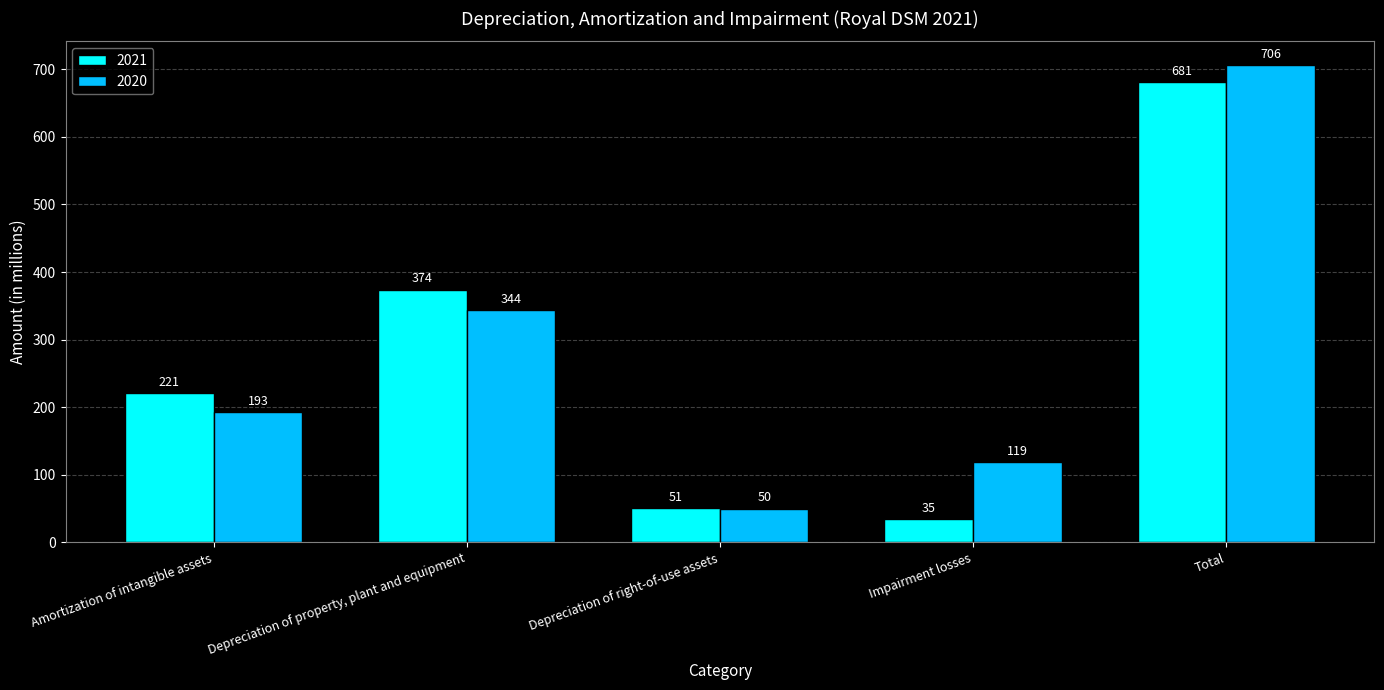

The 2021 series shows 87 at Depreciation of property, plant and equipment. True or false?

False